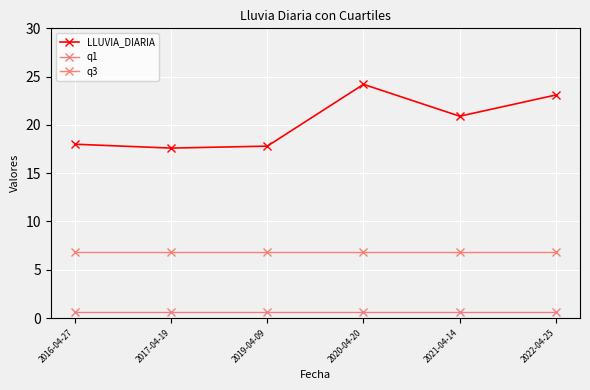

What value does the LLUVIA_DIARIA series have at 2016-04-27?

18.0